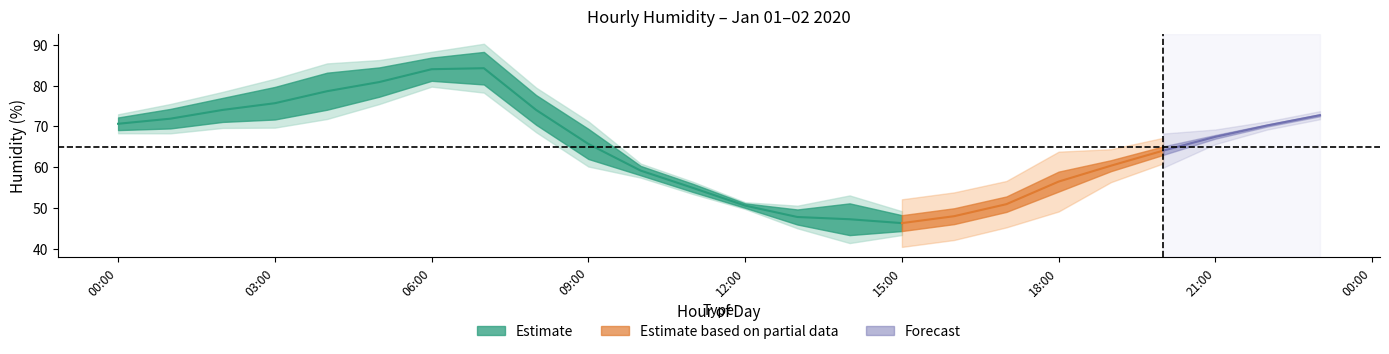

True or false: Jan 01 daily has a value of 52.8 at 17.

True